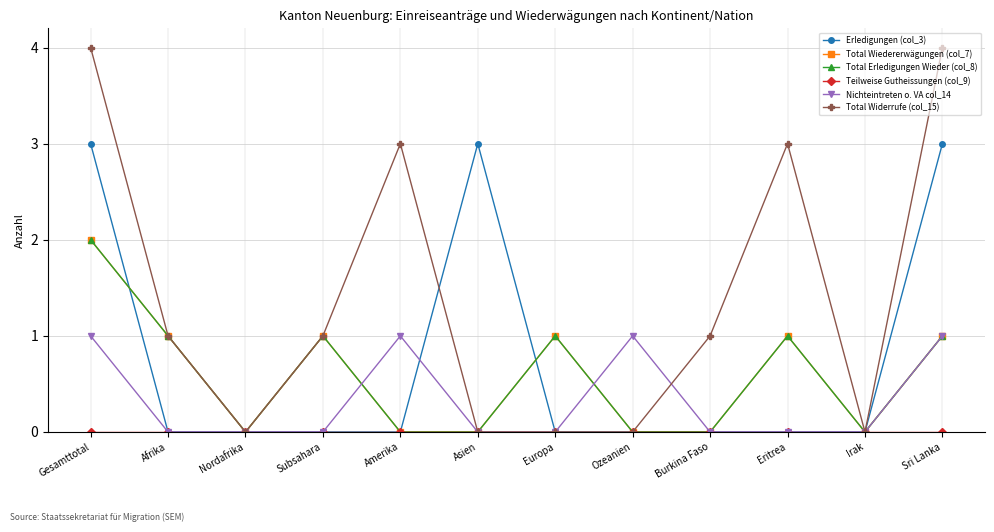

Reading right to left, transcribe all the data shown in this chart.

Erledigungen (col_3): Sri Lanka=3	Irak=0	Eritrea=0	Burkina Faso=0	Ozeanien=0	Europa=0	Asien=3	Amerika=0	Subsahara=0	Nordafrika=0	Afrika=0	Gesamttotal=3
Total Wiedererwägungen (col_7): Sri Lanka=1	Irak=0	Eritrea=1	Burkina Faso=0	Ozeanien=0	Europa=1	Asien=0	Amerika=0	Subsahara=1	Nordafrika=0	Afrika=1	Gesamttotal=2
Total Erledigungen Wieder (col_8): Sri Lanka=1	Irak=0	Eritrea=1	Burkina Faso=0	Ozeanien=0	Europa=1	Asien=0	Amerika=0	Subsahara=1	Nordafrika=0	Afrika=1	Gesamttotal=2
Teilweise Gutheissungen (col_9): Sri Lanka=0	Irak=0	Eritrea=0	Burkina Faso=0	Ozeanien=0	Europa=0	Asien=0	Amerika=0	Subsahara=0	Nordafrika=0	Afrika=0	Gesamttotal=0
Nichteintreten o. VA col_14: Sri Lanka=1	Irak=0	Eritrea=0	Burkina Faso=0	Ozeanien=1	Europa=0	Asien=0	Amerika=1	Subsahara=0	Nordafrika=0	Afrika=0	Gesamttotal=1
Total Widerrufe (col_15): Sri Lanka=4	Irak=0	Eritrea=3	Burkina Faso=1	Ozeanien=0	Europa=0	Asien=0	Amerika=3	Subsahara=1	Nordafrika=0	Afrika=1	Gesamttotal=4